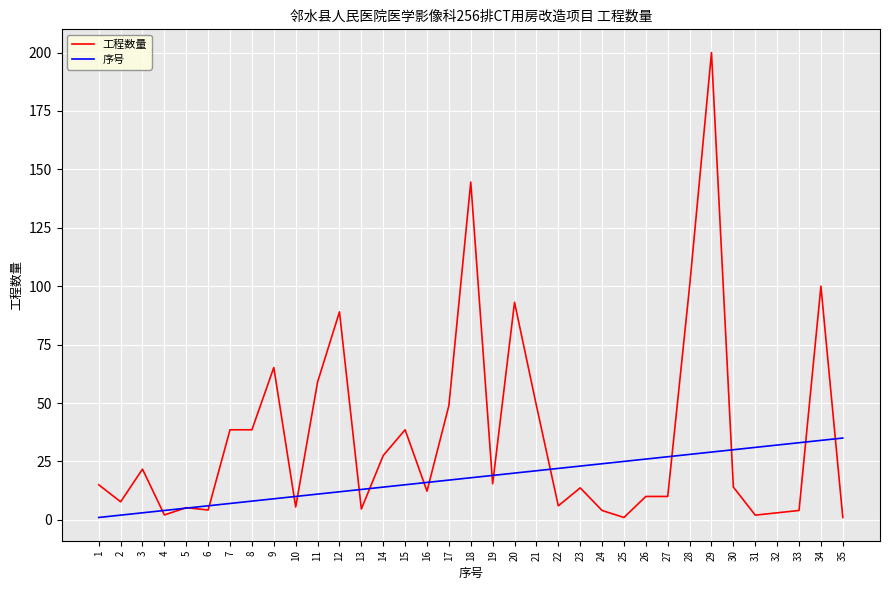

At how many categories does at least one series exceed 11?

30